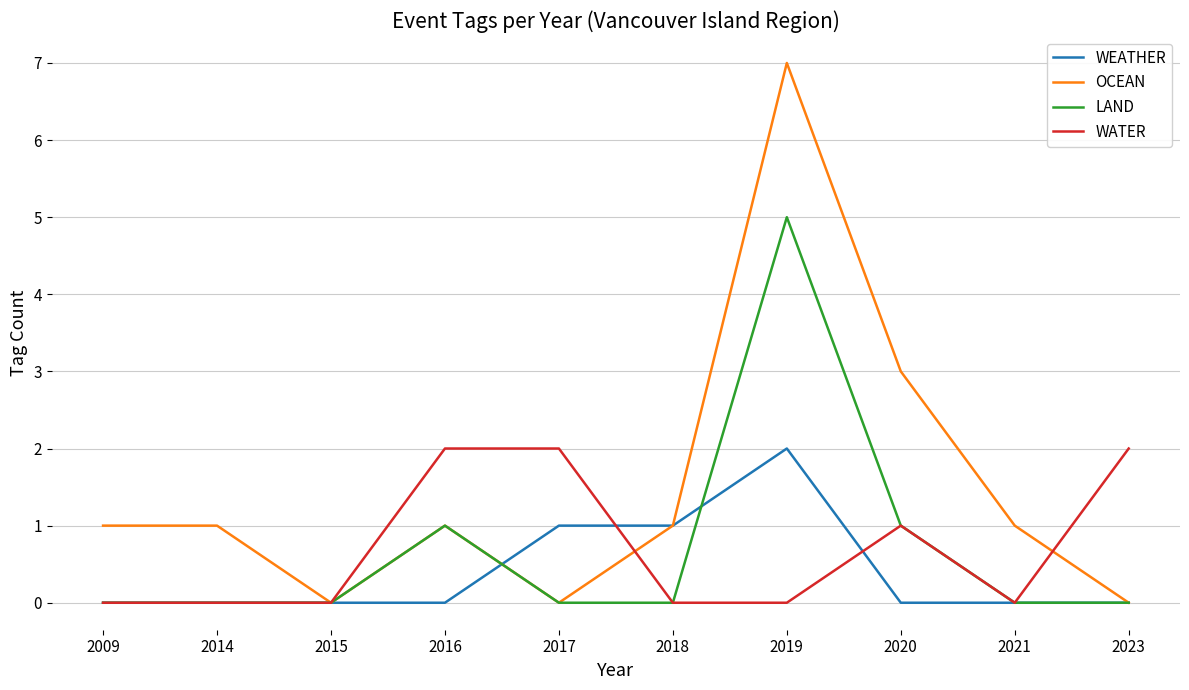

Count the OCEAN values in the range 0 to 1.

8